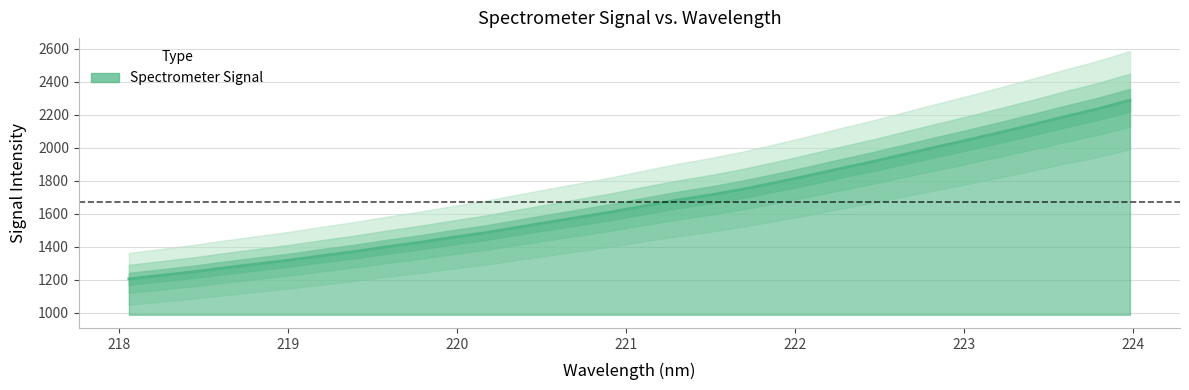

Reading left to right, extract all data points from this chart.

1206.5	1227.9	1249.3	1274.2	1297.6	1320.7	1347.4	1372.8	1401.3	1427.8	1457.5	1485.1	1517.6	1550.1	1581.6	1614.0	1649.7	1684.3	1714.8	1749.2	1788.8	1830.0	1873.6	1915.1	1960.0	2005.1	2048.6	2094.2	2140.9	2189.3	2235.2	2287.8